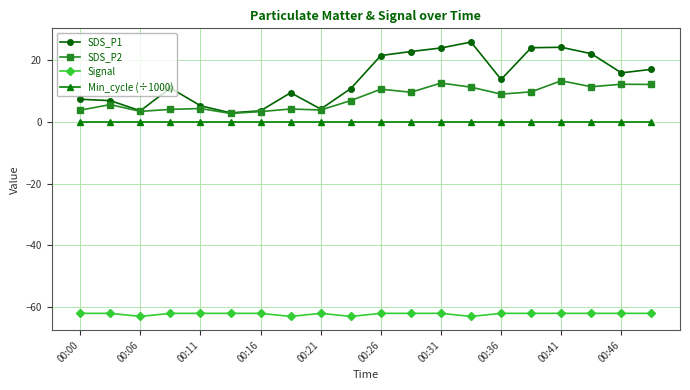

Which series has the largest total across all categories?

SDS_P1